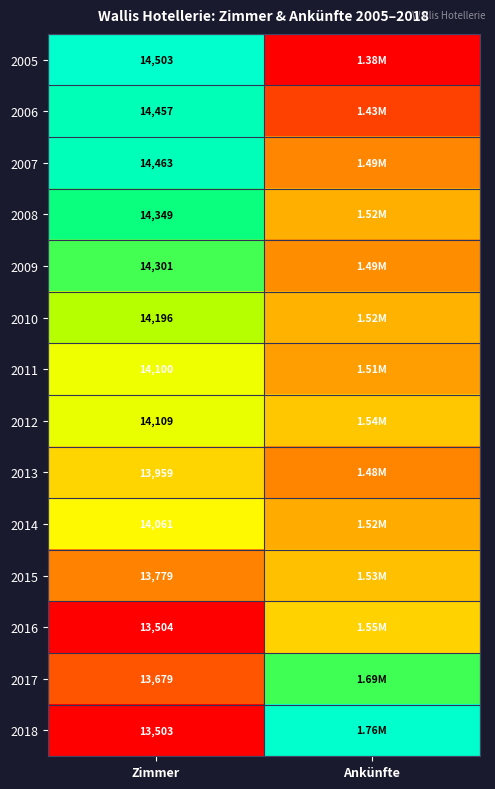

How many distinct data groups are displayed?

14